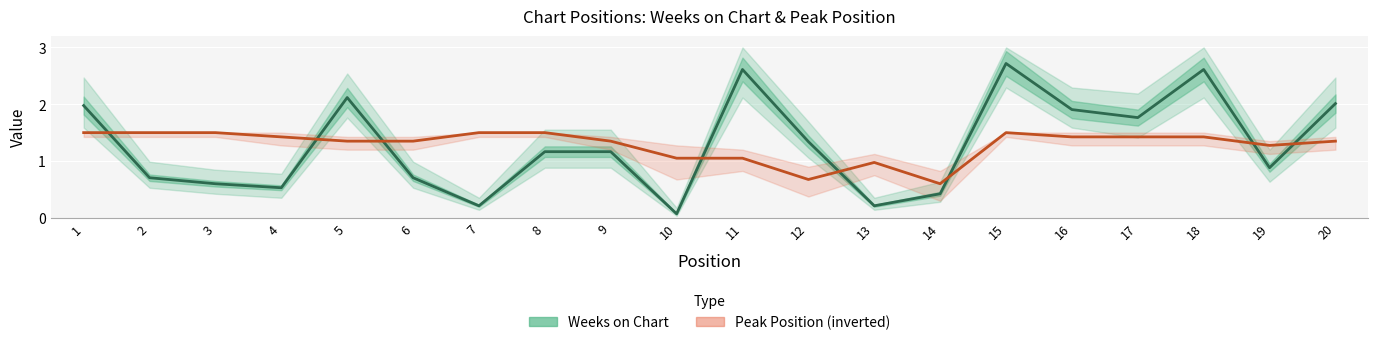

At which category does Weeks on Chart reach its first local valley?

4